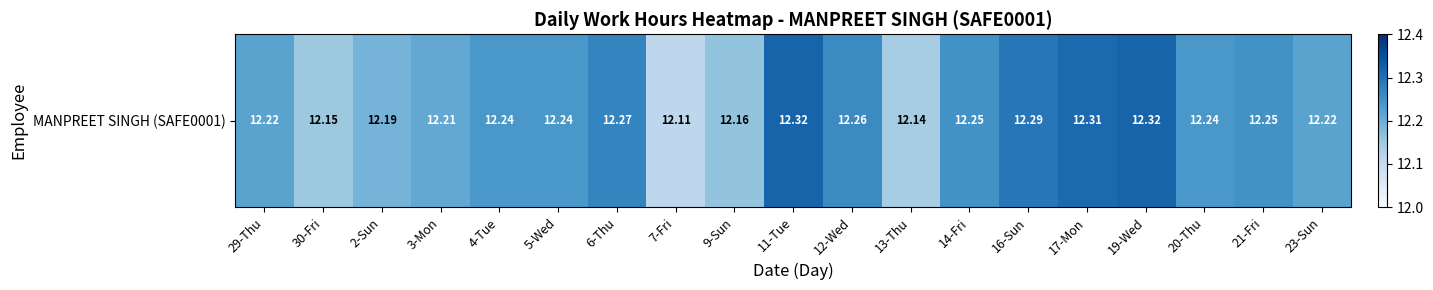

Count the number of categories in the chart.

19